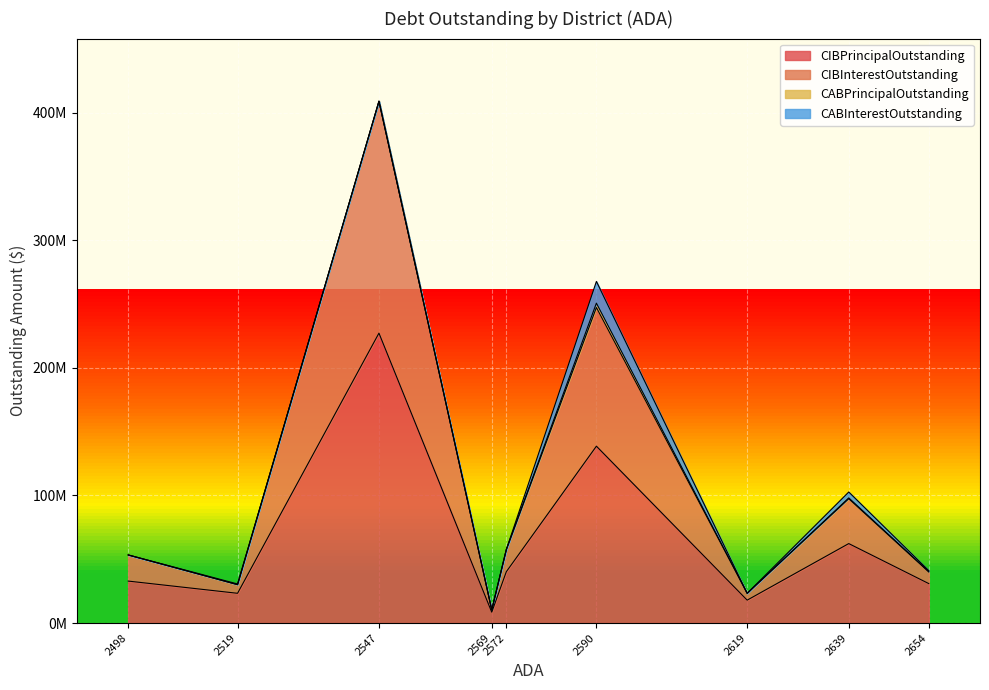

Count the number of categories in the chart.

9